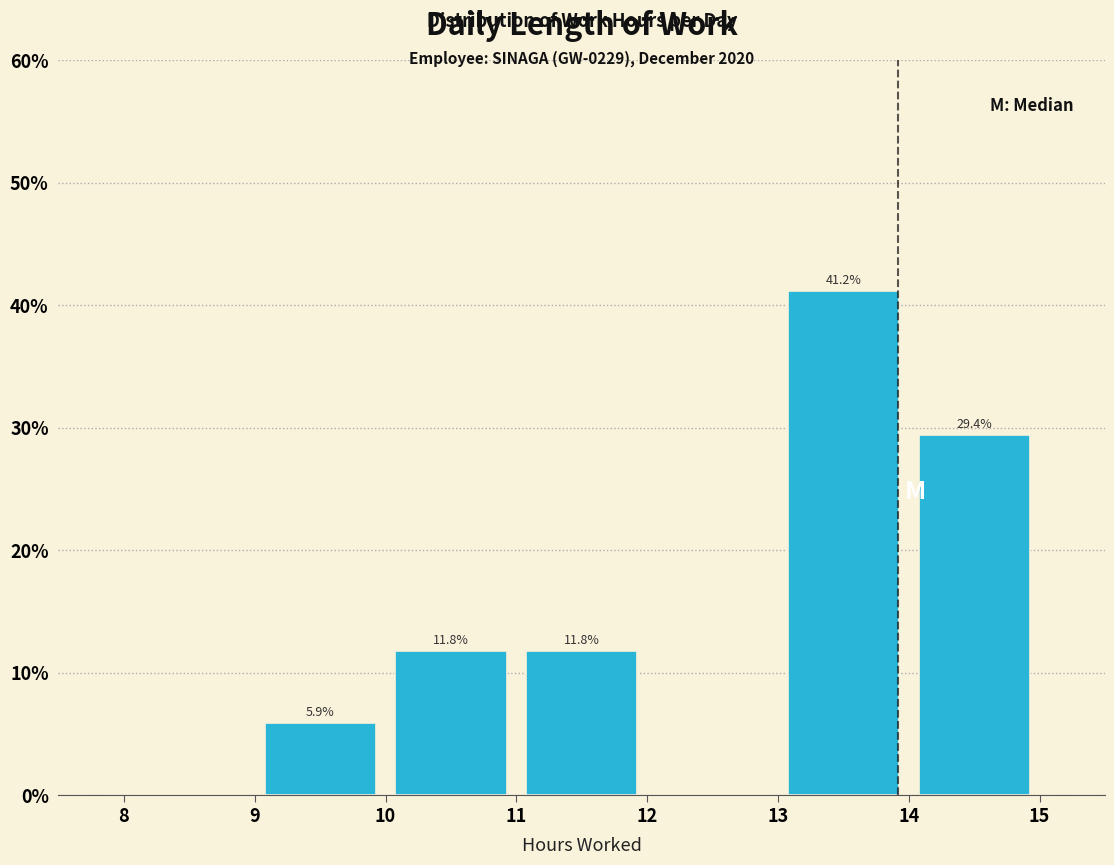

Over which range of the x-axis is the bar tallest?

13 to 14